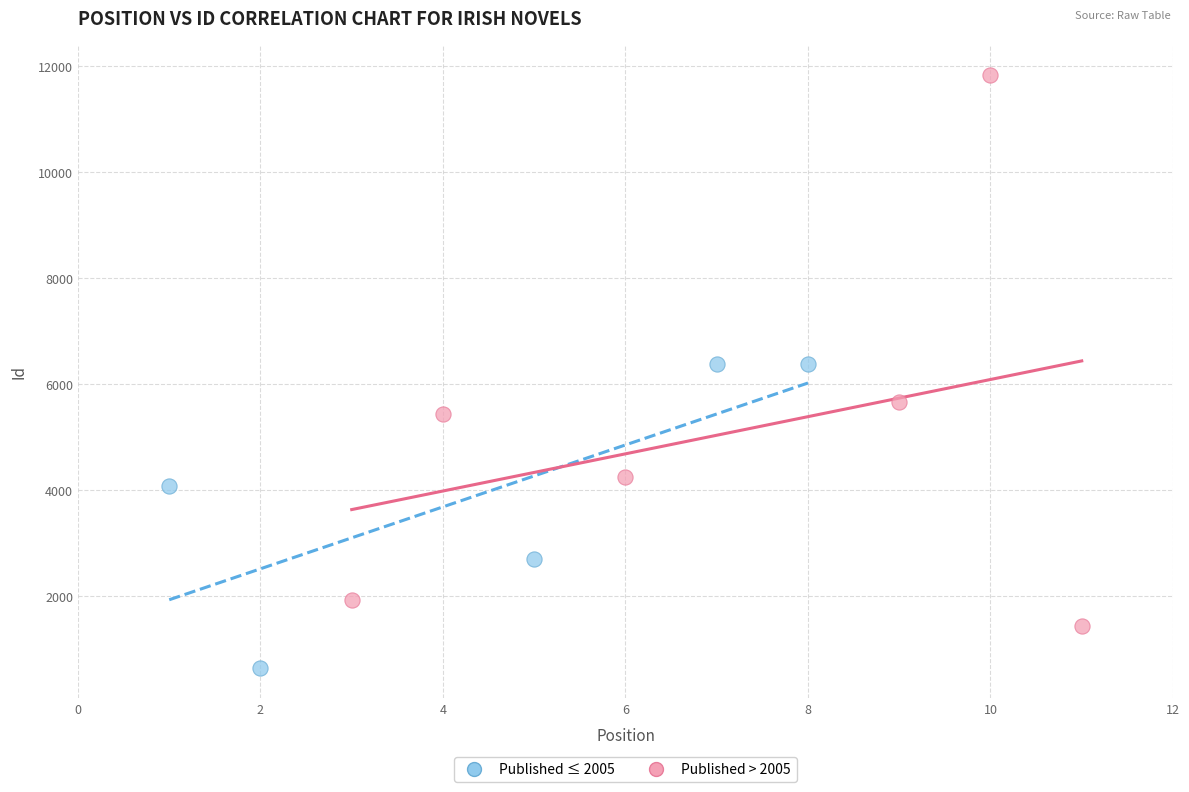

Which series has the largest Y range (max minus min)?

Published > 2005